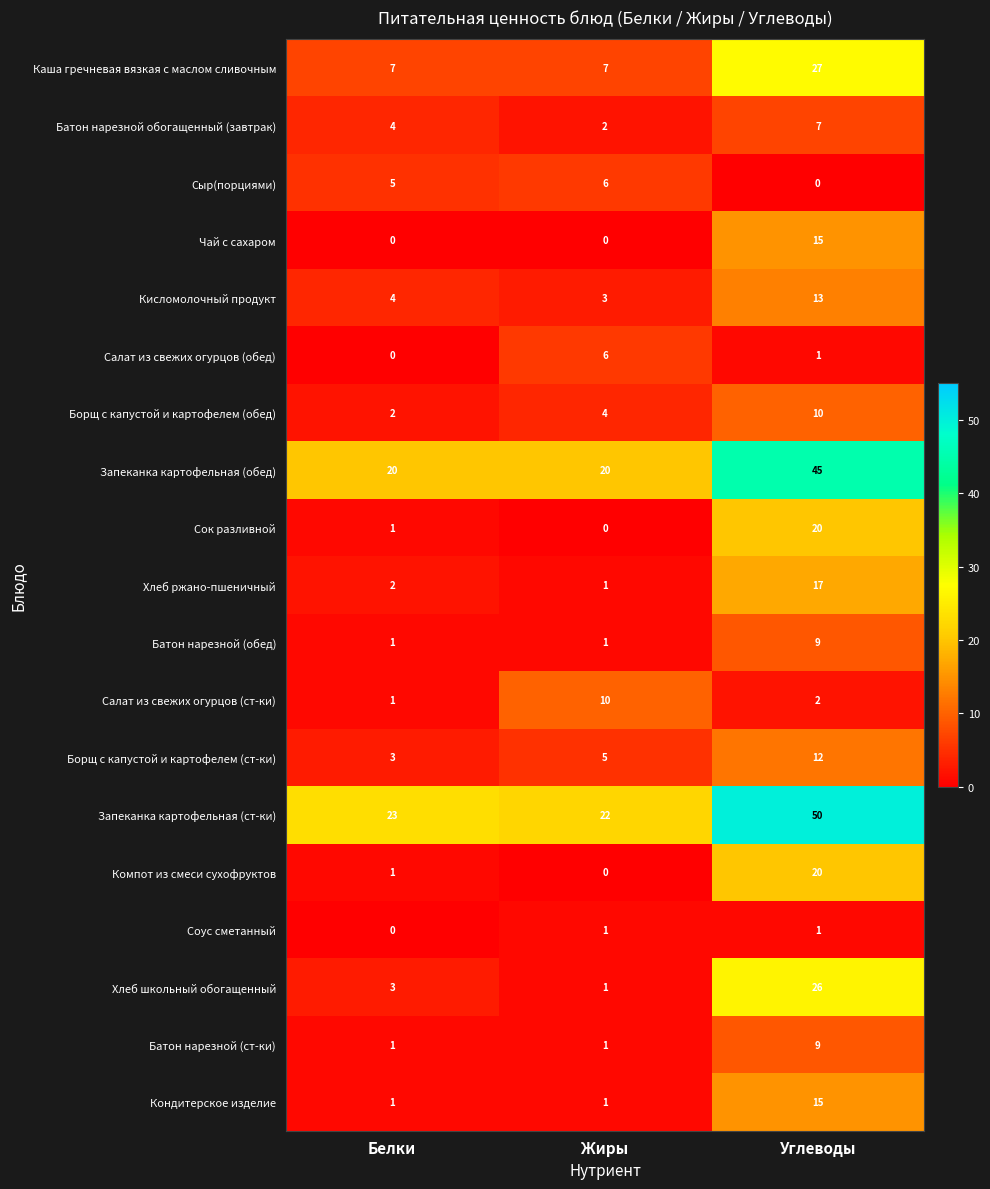

What is the greatest value displayed?

50